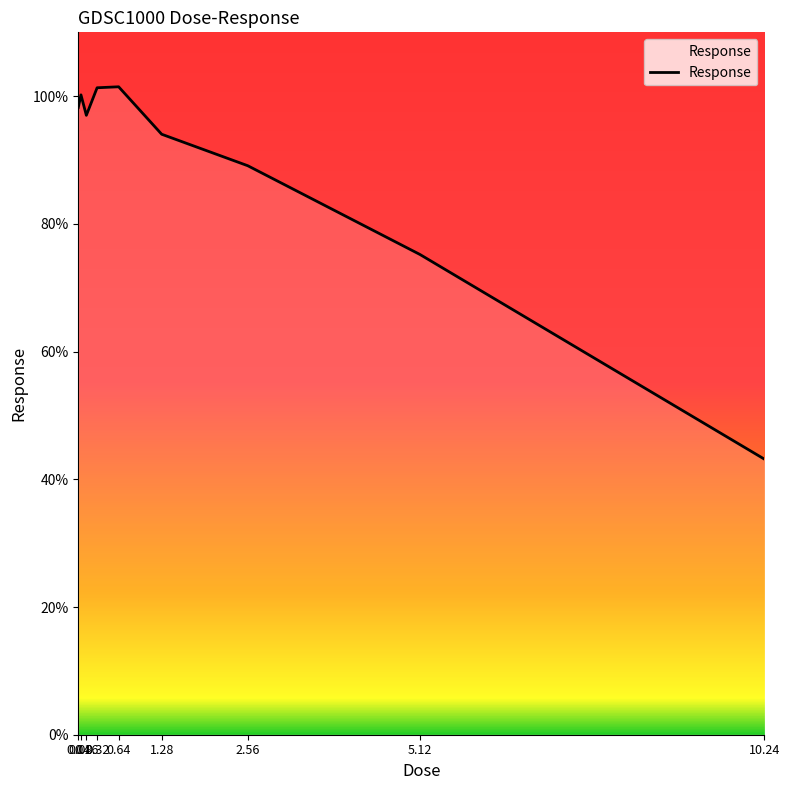

Where is the first local minimum?

0.16